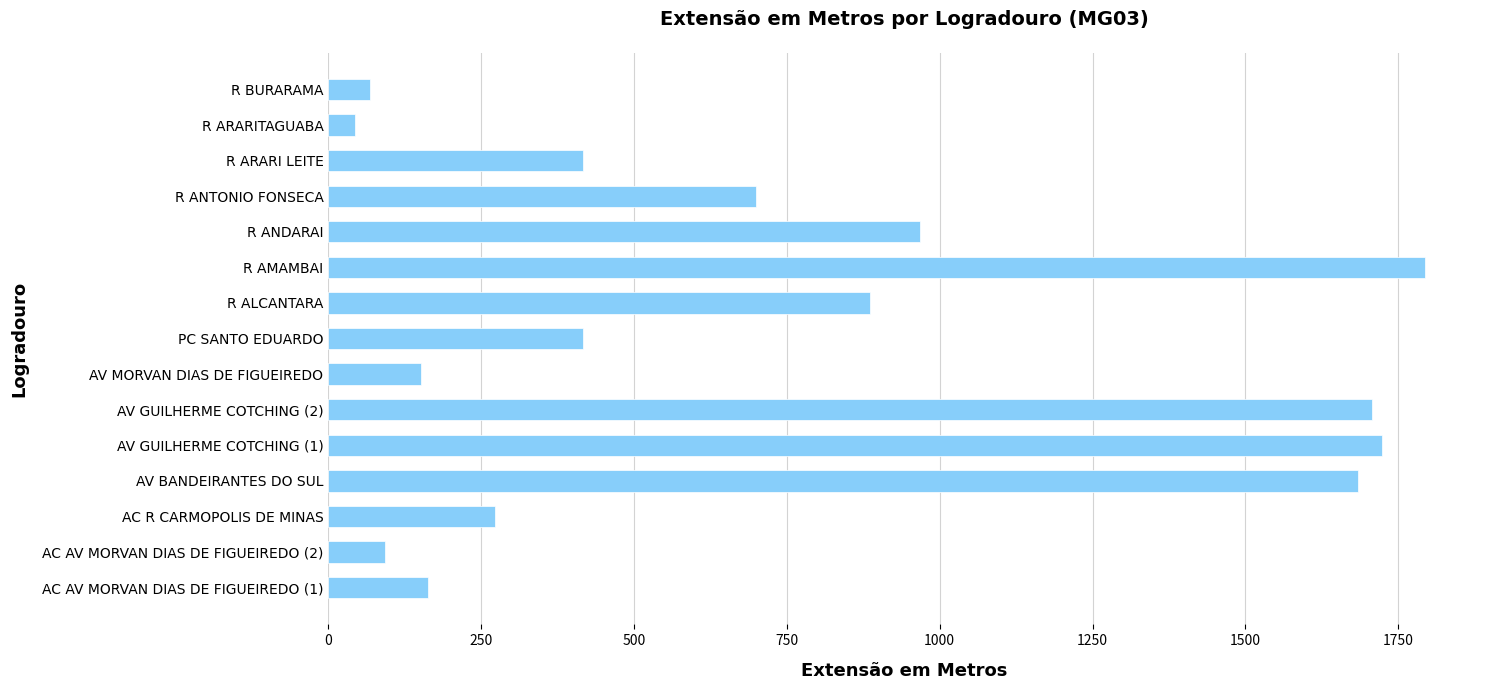

Which has a higher value, R ARARITAGUABA or AC R CARMOPOLIS DE MINAS?

AC R CARMOPOLIS DE MINAS